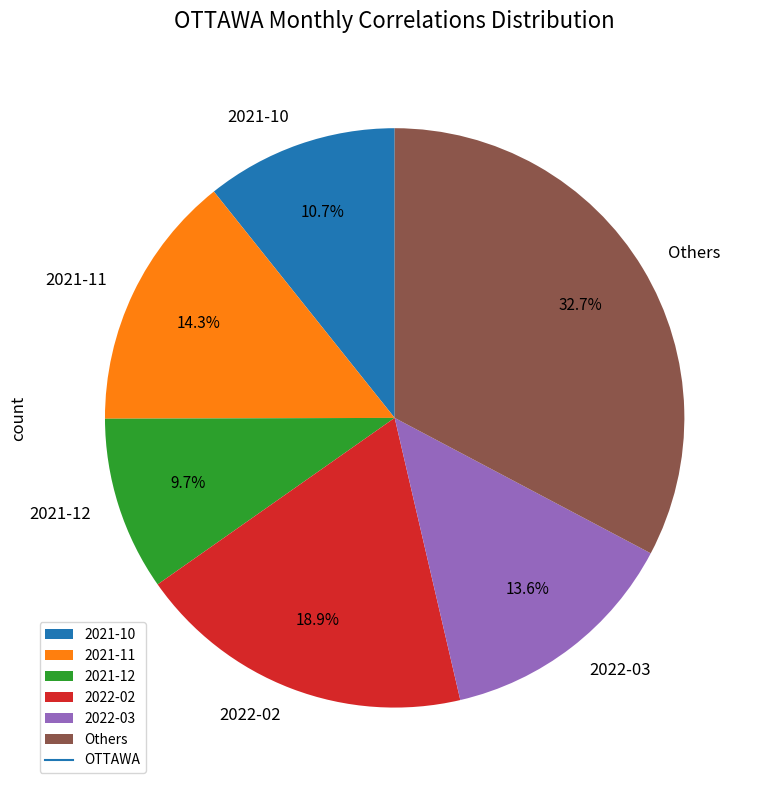

True or false: 2022-02 accounts for 31% of the total.

False